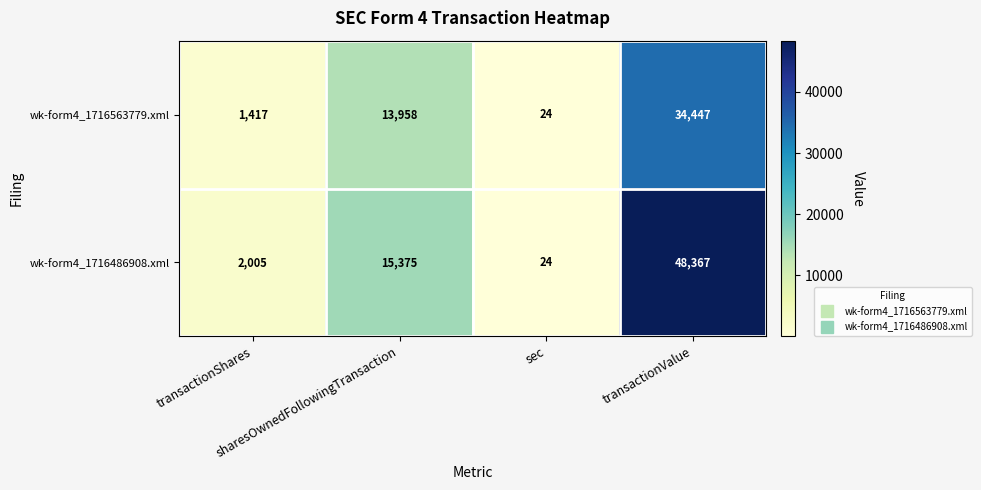

What is the sum of all wk-form4_1716563779.xml values?

49846